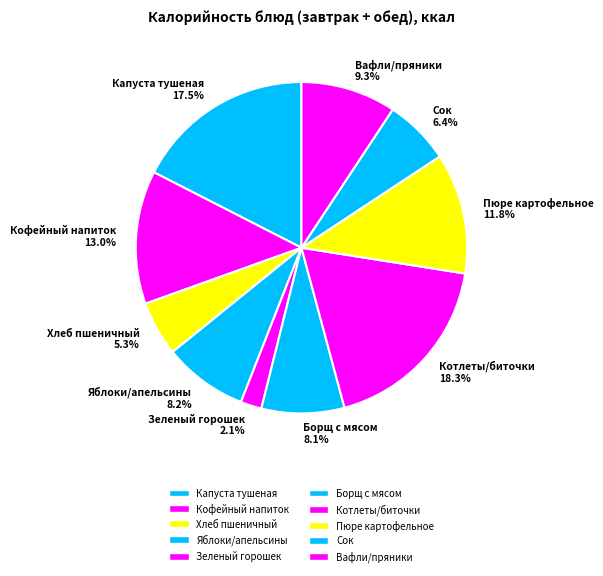

How much of the chart is everything except Яблоки/апельсины 8.2%?

91.8%